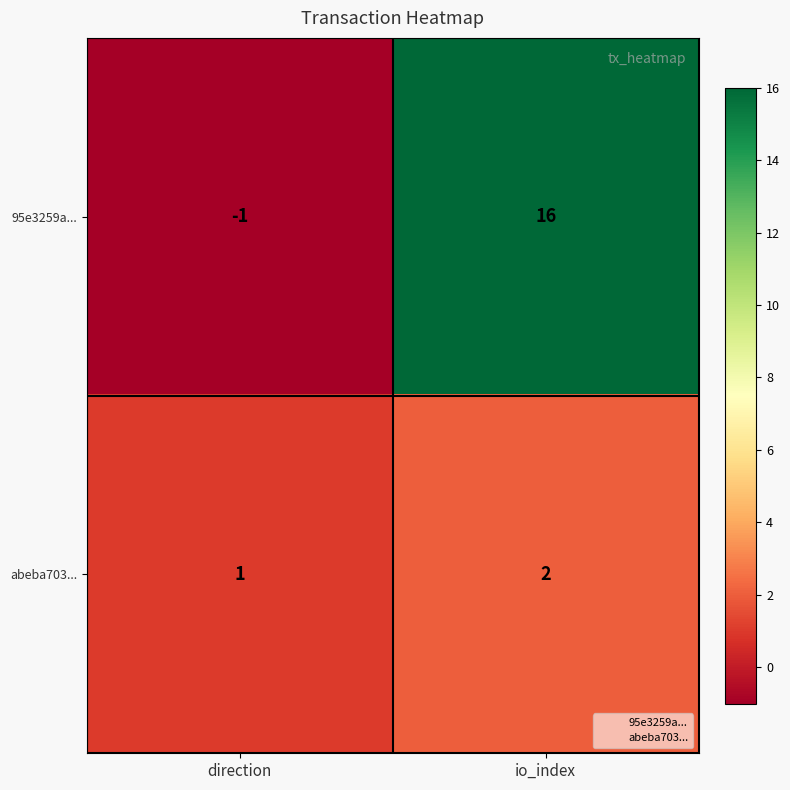

What is the difference between the maximum and minimum values in the 95e3259a... series?

17